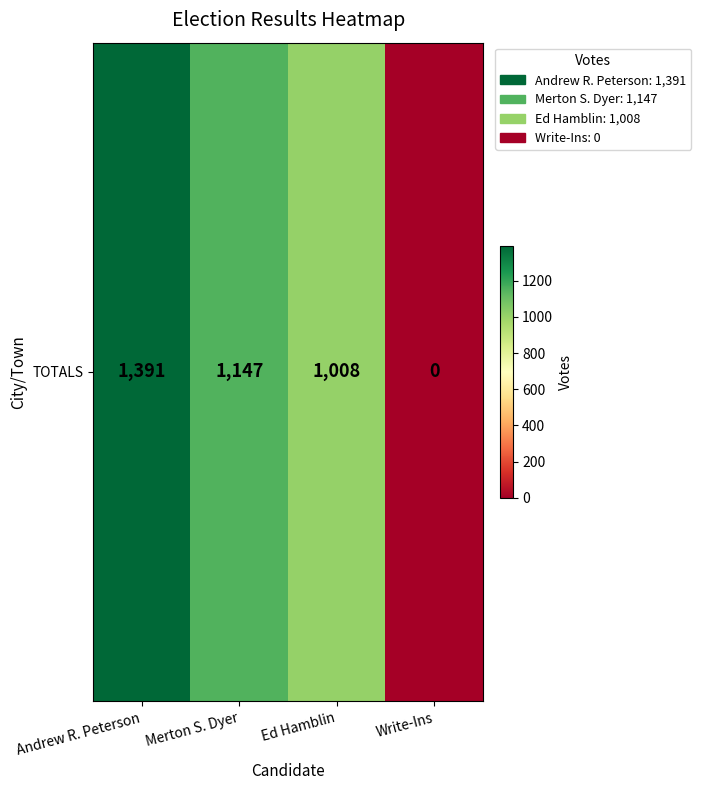

How many data points does each series have?

4